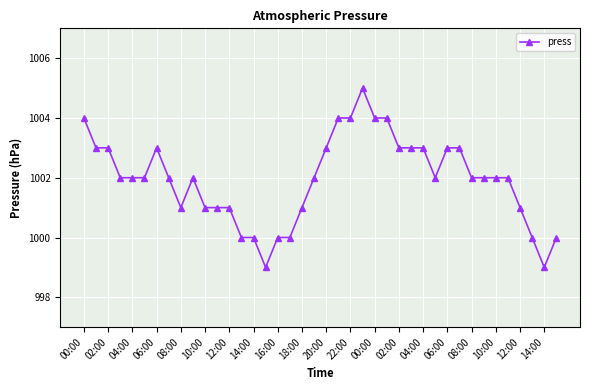

True or false: the data has more than 0 interior local peaks.

True